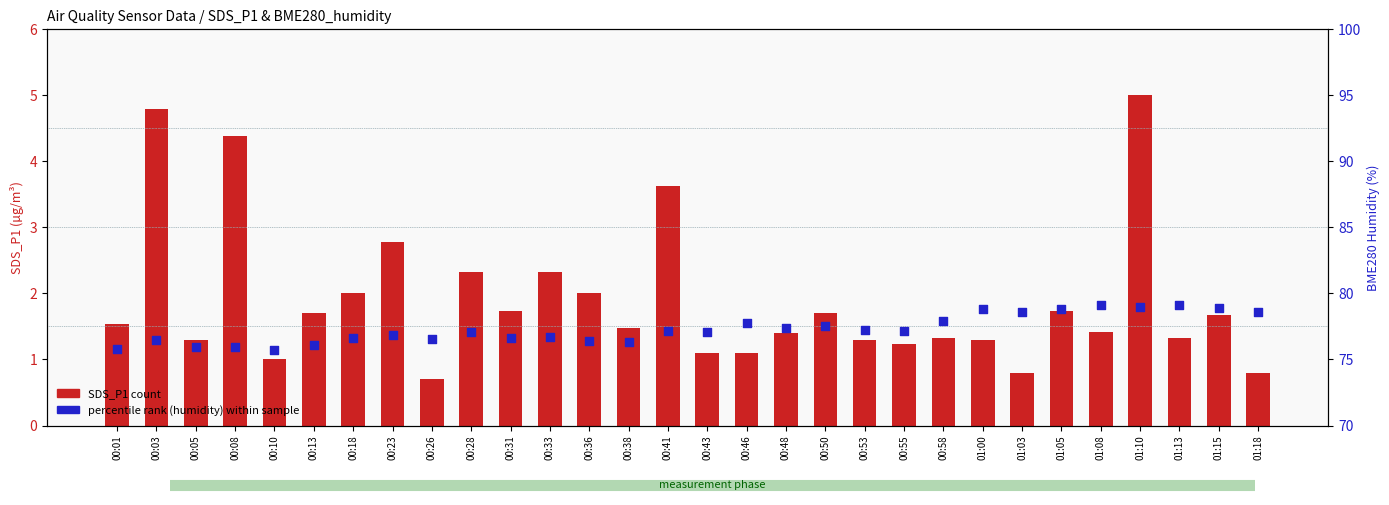

What is the total value across all series at 01:15?

80.6